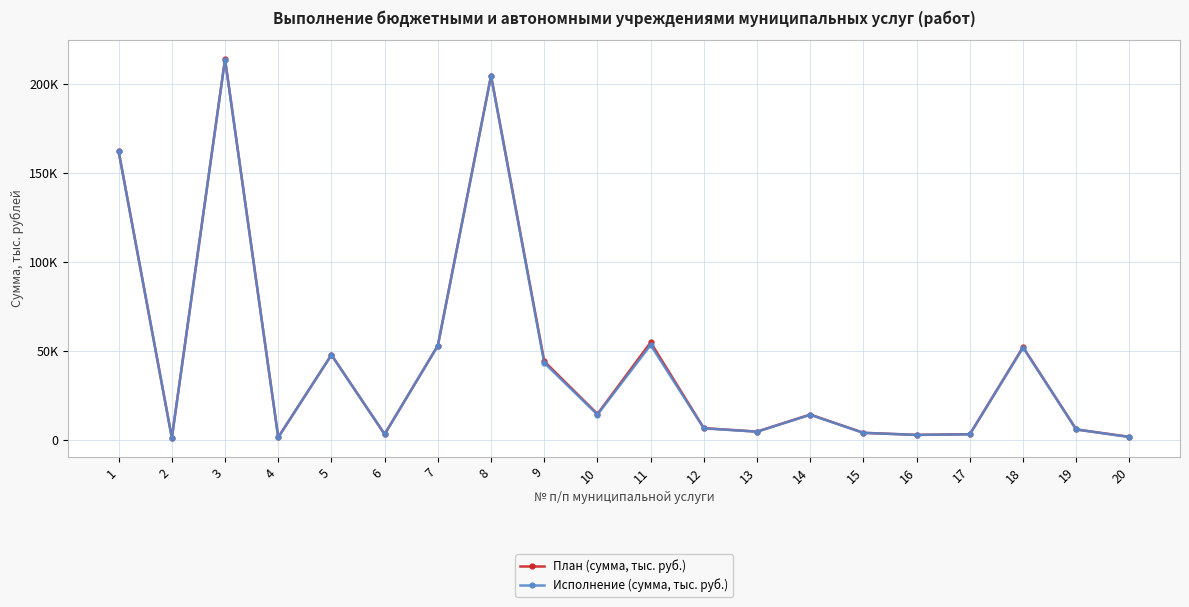

Is it true that План (сумма, тыс. руб.) equals 7502.6 at 13?

False